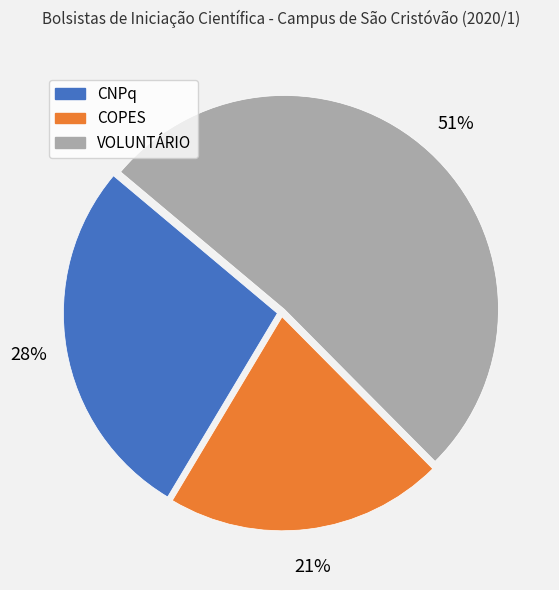

Do VOLUNTÁRIO and CNPq together represent more than half of the pie?

Yes